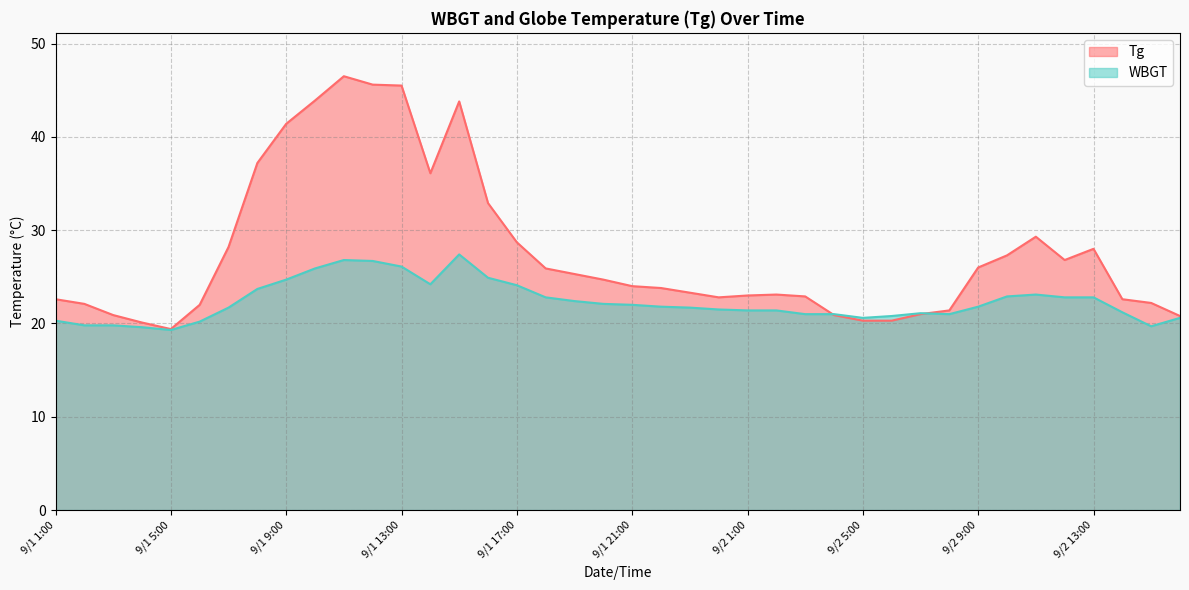

The value of WBGT at 9/1 8:00 is 23.7. True or false?

True